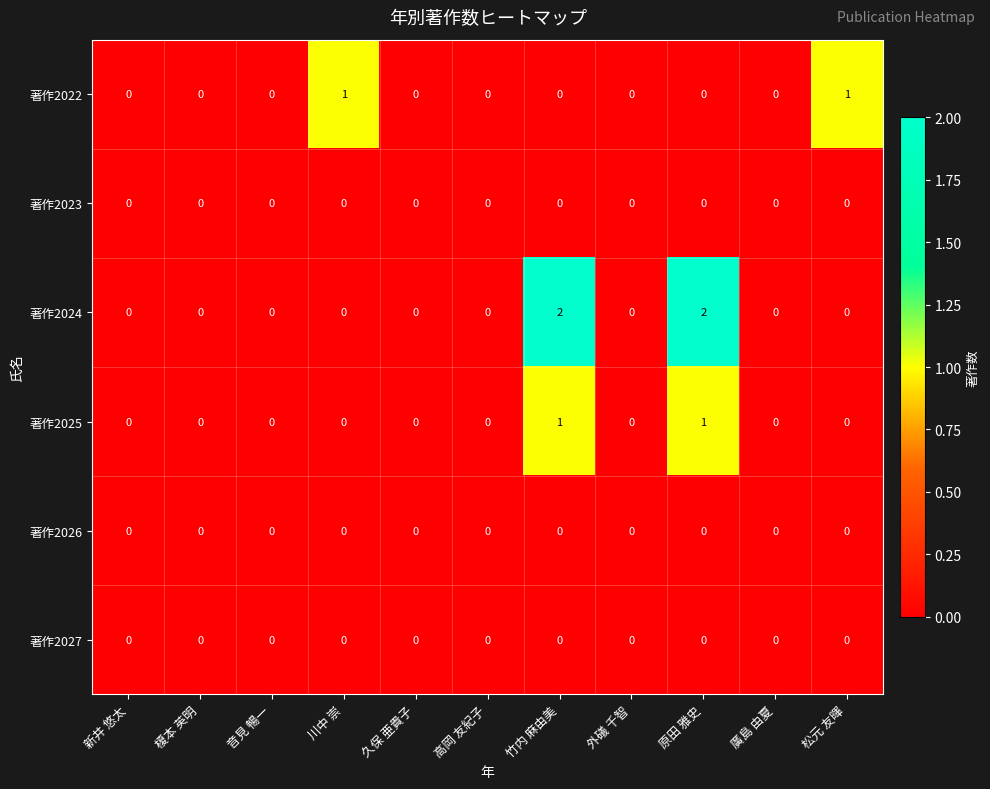

The 著作2026 series shows 0 at 久保 亜貴子. True or false?

True